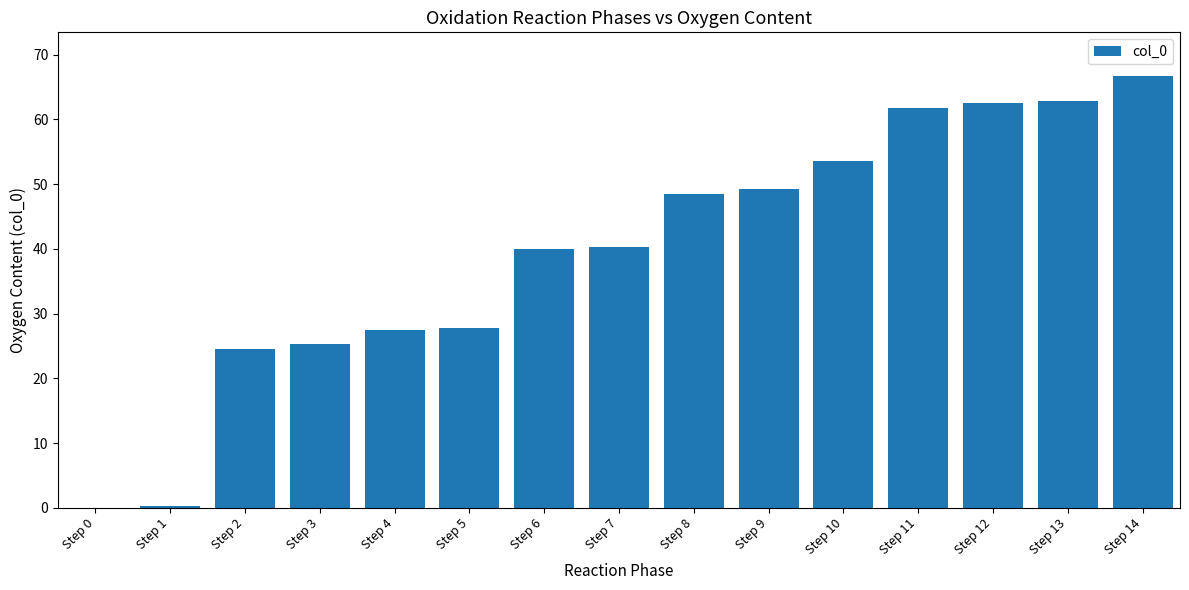

What is the greatest value displayed?

66.8